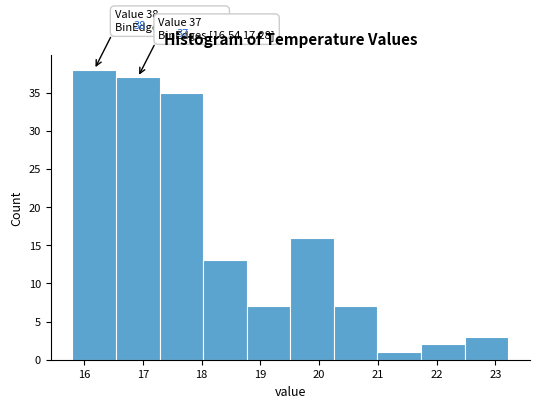

Which range on the x-axis has the tallest bar?

15.8 to 16.5